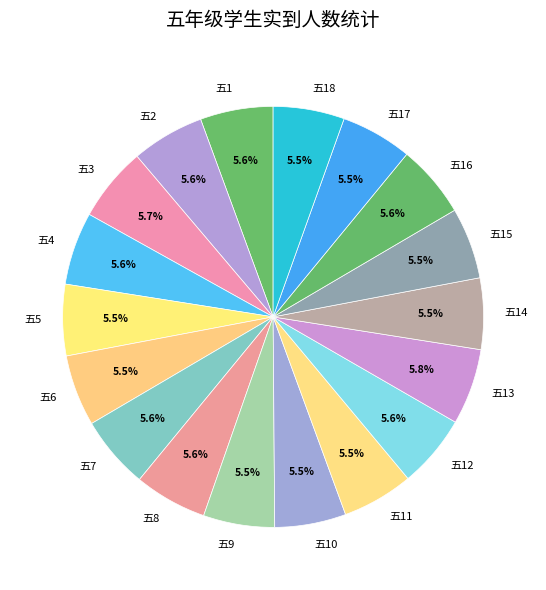

To the nearest percent, what portion does 五13 represent?

6%